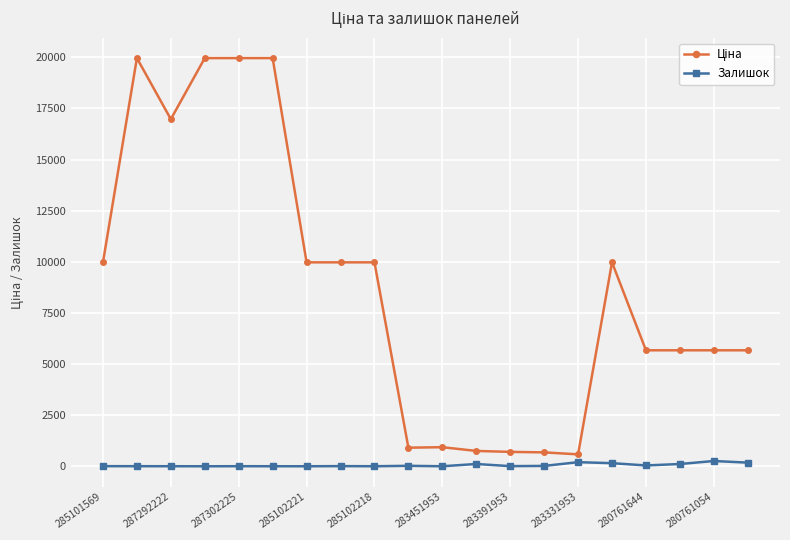

At how many categories does at least one series exceed 4004?

14